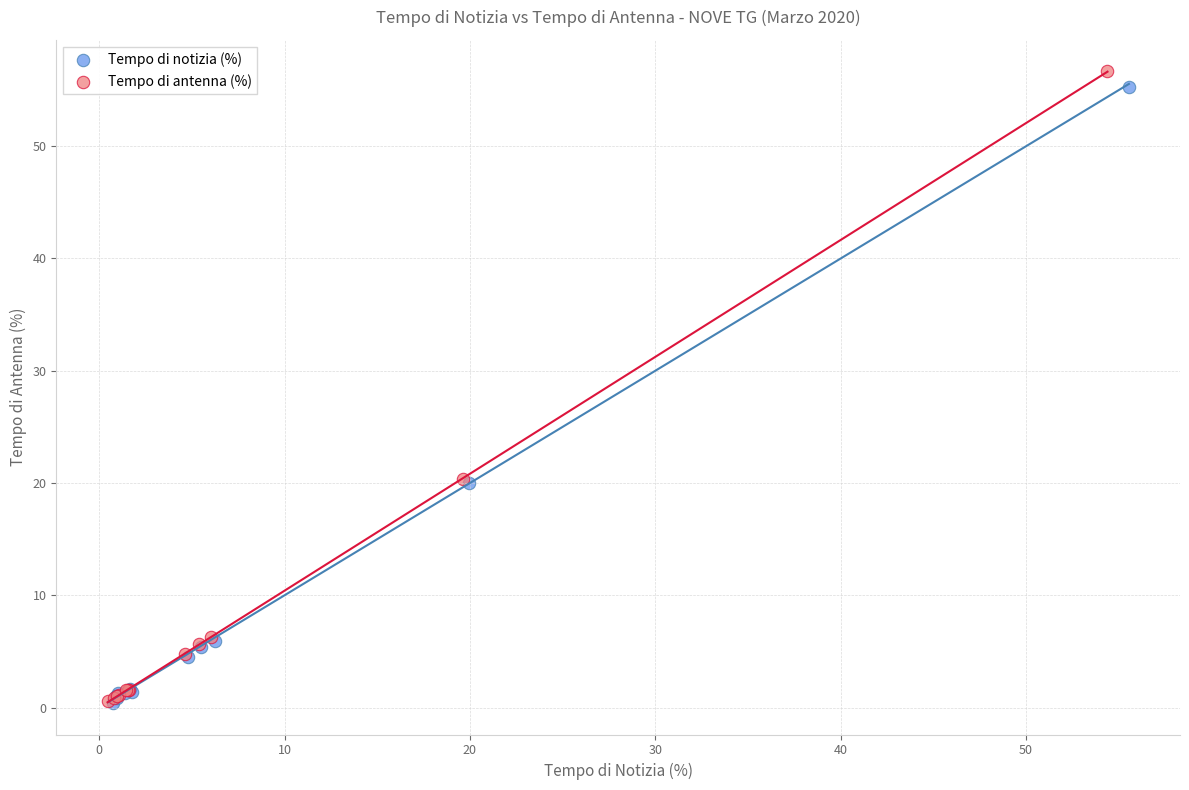

Which series has the largest Y range (max minus min)?

Tempo di antenna (%)